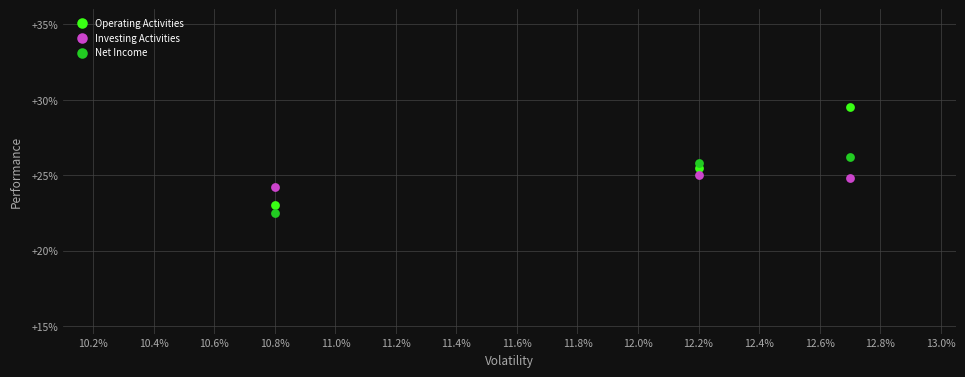

What are all the series names shown in the legend?

Operating Activities, Investing Activities, Net Income